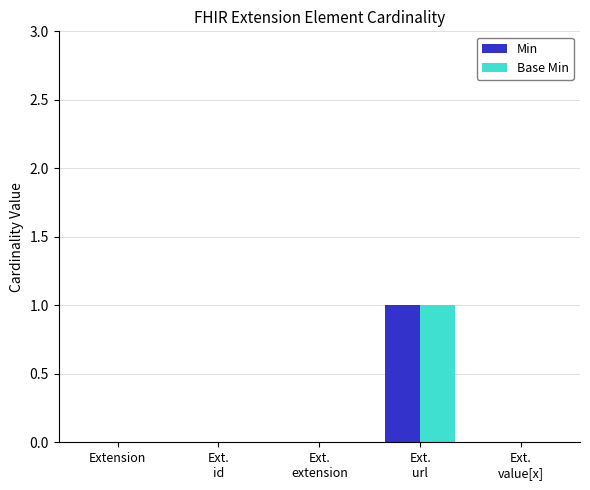

The value of Min at Extension is -1. True or false?

False